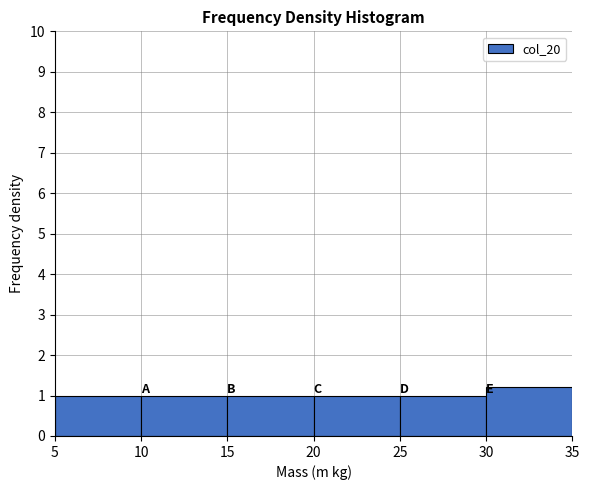

Reading left to right, list every bar in this chart as the range it spans on the x-axis followed by its height. The values are not printed on the chart, so give them approximately, as read against the axis.

5 to 10: 1.0
10 to 15: 1.0
15 to 20: 1.0
20 to 25: 1.0
25 to 30: 1.0
30 to 35: 1.2